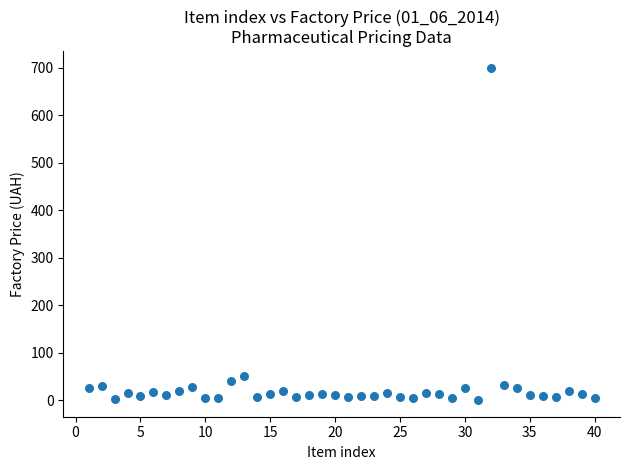

What is the range of X values (max minus min)?

39.0